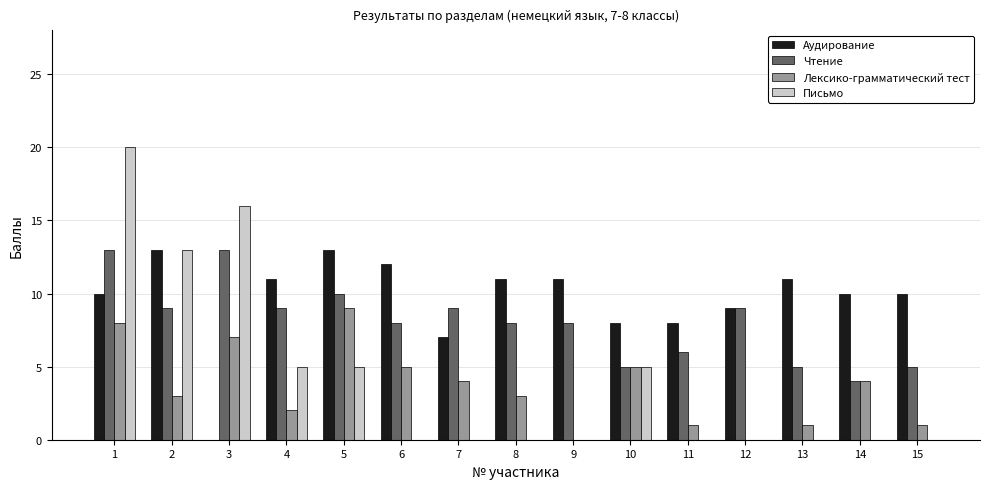

True or false: Лексико-грамматический тест has a value of 0 at 12.

True